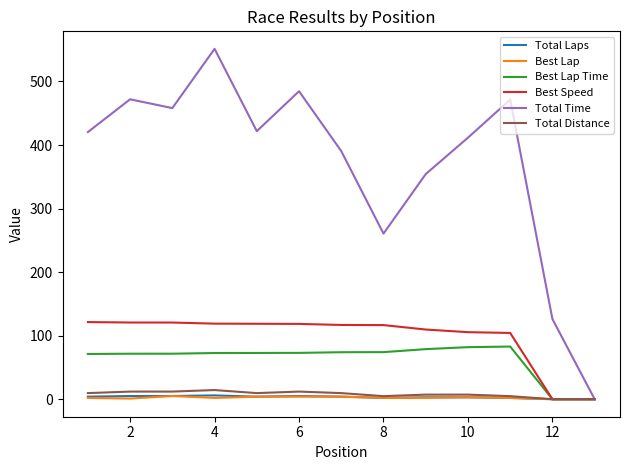

What is the greatest value displayed?

551.4